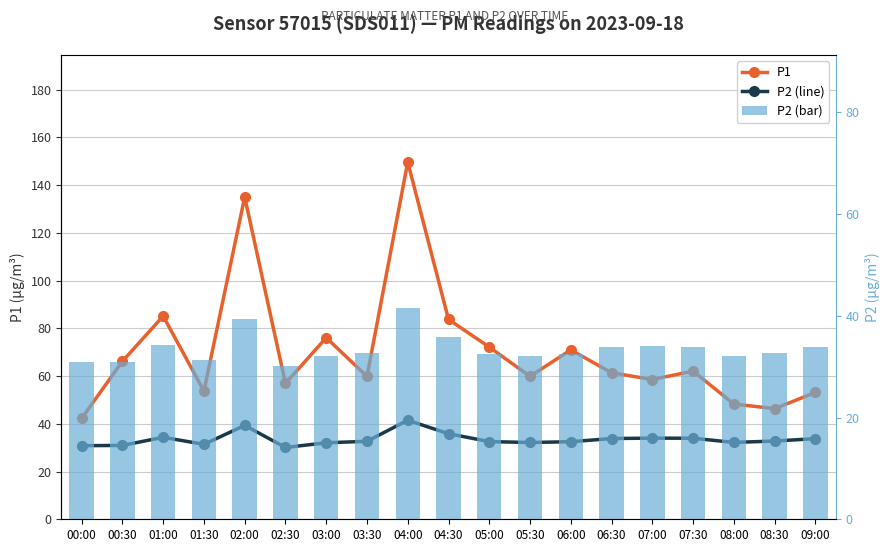

Reading right to left, transcribe all the data shown in this chart.

P1: 09:00=53.1	08:30=46.4	08:00=48.3	07:30=62.1	07:00=58.5	06:30=61.4	06:00=71.0	05:30=59.9	05:00=72.2	04:30=83.8	04:00=149.7	03:30=59.9	03:00=76.1	02:30=56.9	02:00=135.0	01:30=53.7	01:00=85.1	00:30=66.2	00:00=42.3
P2 (line): 09:00=33.8	08:30=32.8	08:00=32.2	07:30=34.0	07:00=34.0	06:30=33.8	06:00=32.5	05:30=32.2	05:00=32.5	04:30=35.9	04:00=41.5	03:30=32.7	03:00=32.0	02:30=30.1	02:00=39.3	01:30=31.4	01:00=34.4	00:30=30.9	00:00=30.8
P2: 09:00=33.8	08:30=32.8	08:00=32.2	07:30=34.0	07:00=34.0	06:30=33.8	06:00=32.5	05:30=32.2	05:00=32.5	04:30=35.9	04:00=41.5	03:30=32.7	03:00=32.0	02:30=30.1	02:00=39.3	01:30=31.4	01:00=34.4	00:30=30.9	00:00=30.8